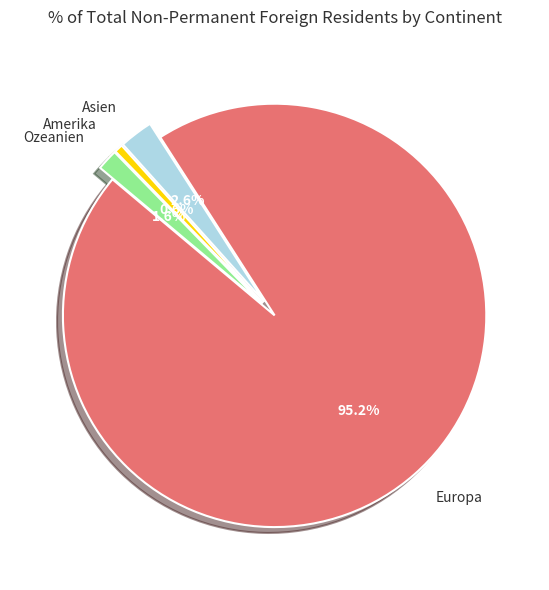

Rank the categories by value from highest to lowest.

Europa, Asien, Ozeanien, Amerika